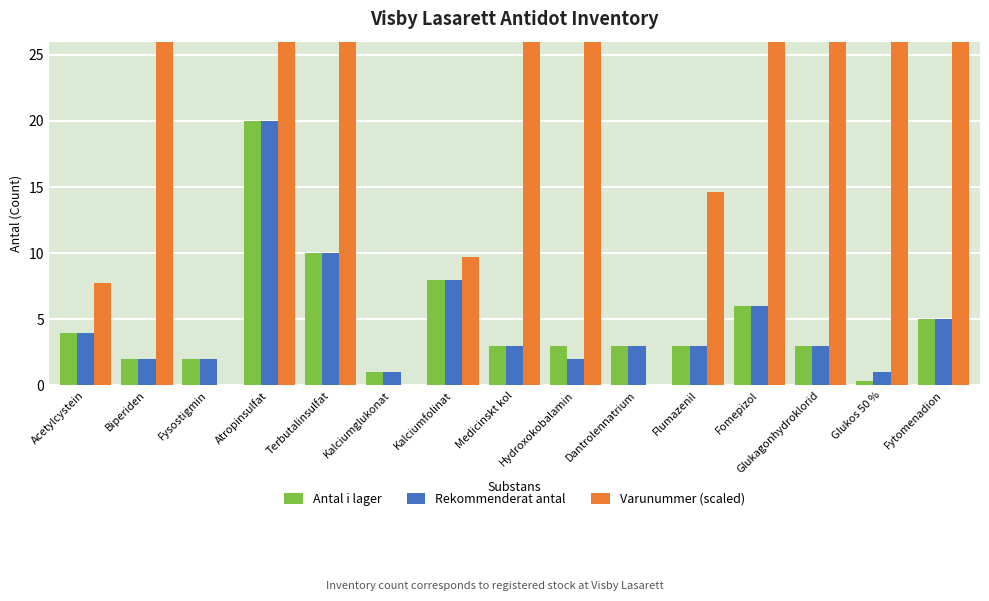

Where is Rekommenderat antal nearest to the value 10?

Terbutalinsulfat